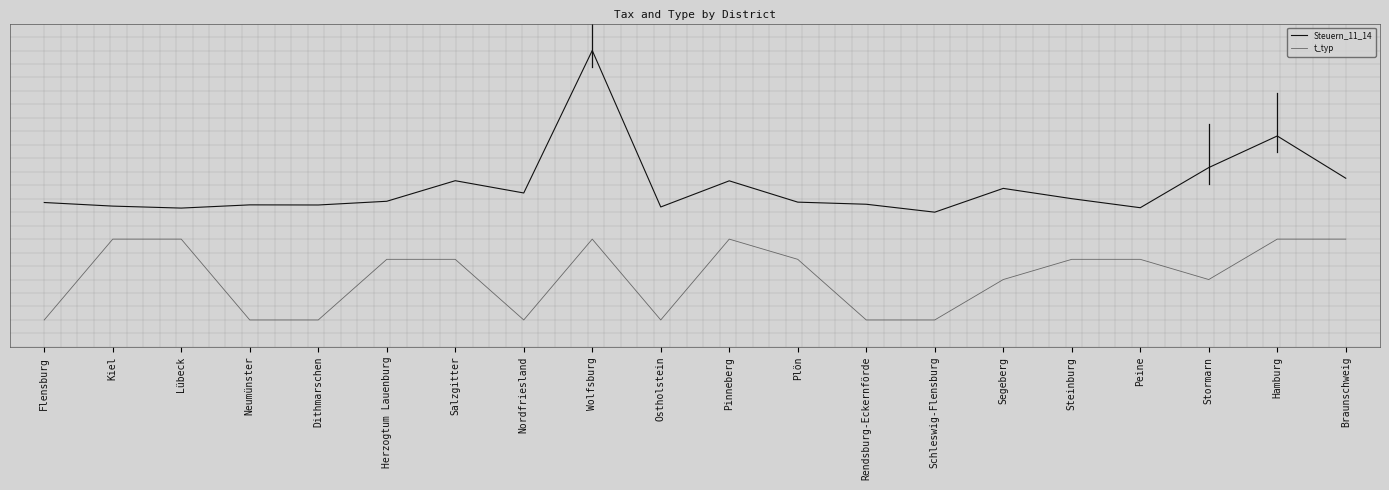

Which category has the highest value across all series?

Wolfsburg